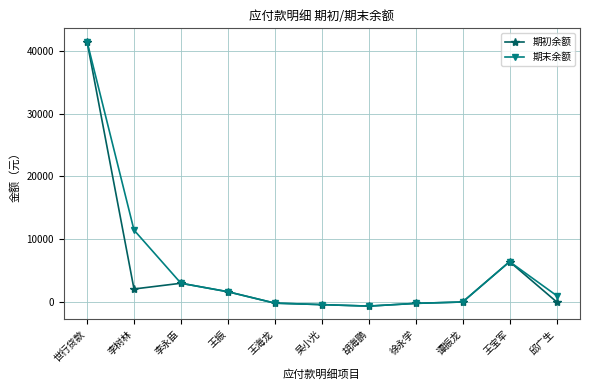

At which category is the sum across all series the highest?

世行贷款